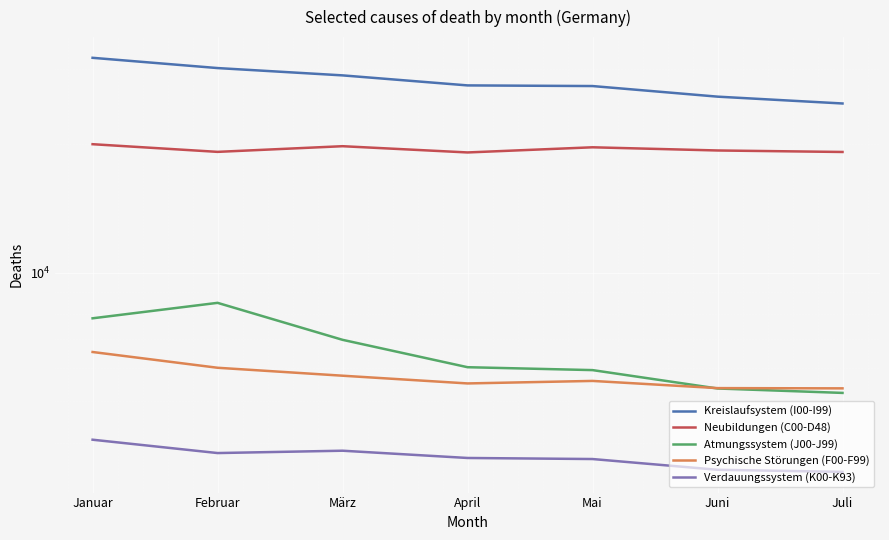

Does the chart display data point markers on the line(s)?

No